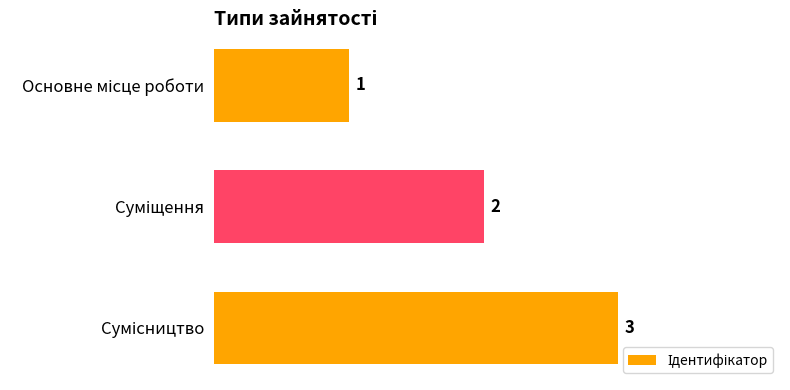

How many values are between 1 and 3?

3